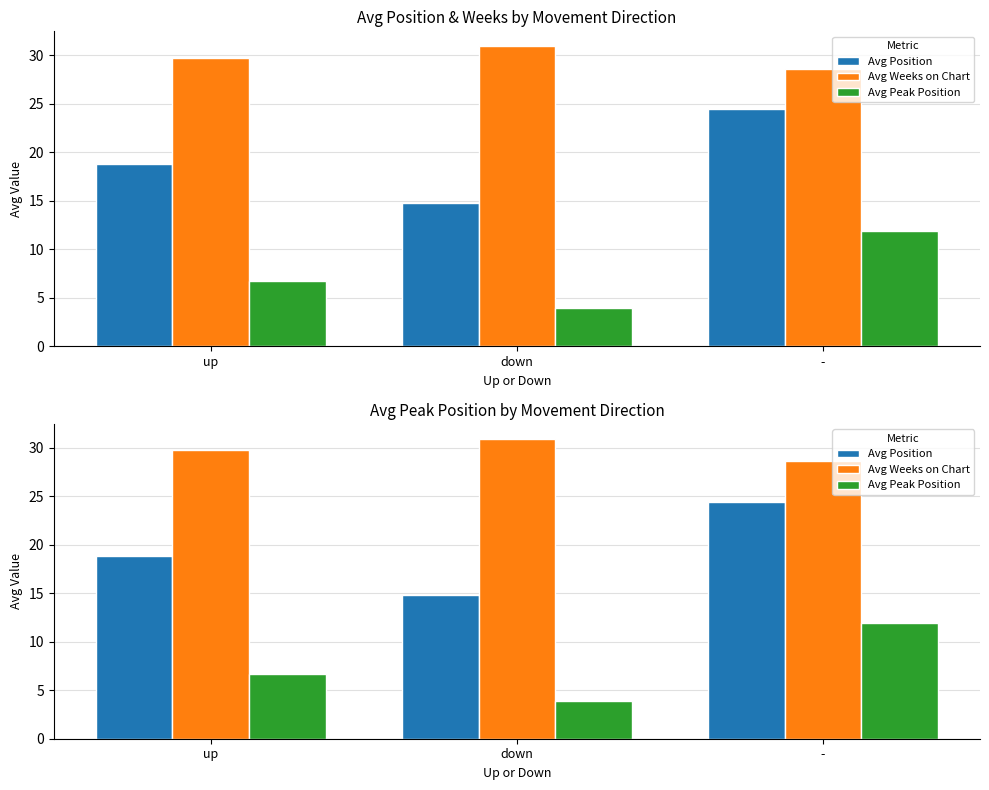

What is the difference between the maximum and minimum values in the Avg Position series?

9.6